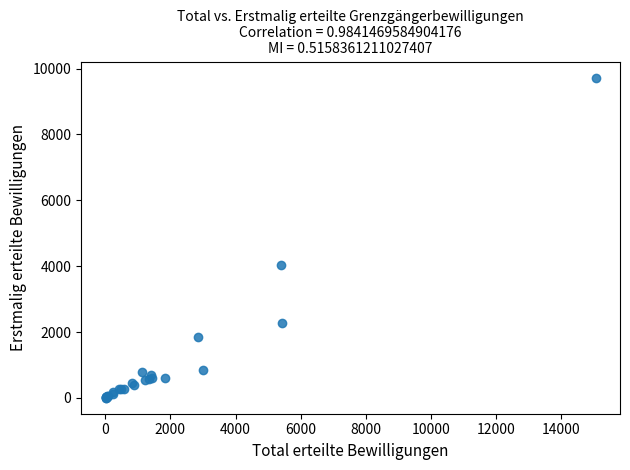

What Y value in the scatter plot is closest to 4864?

4047